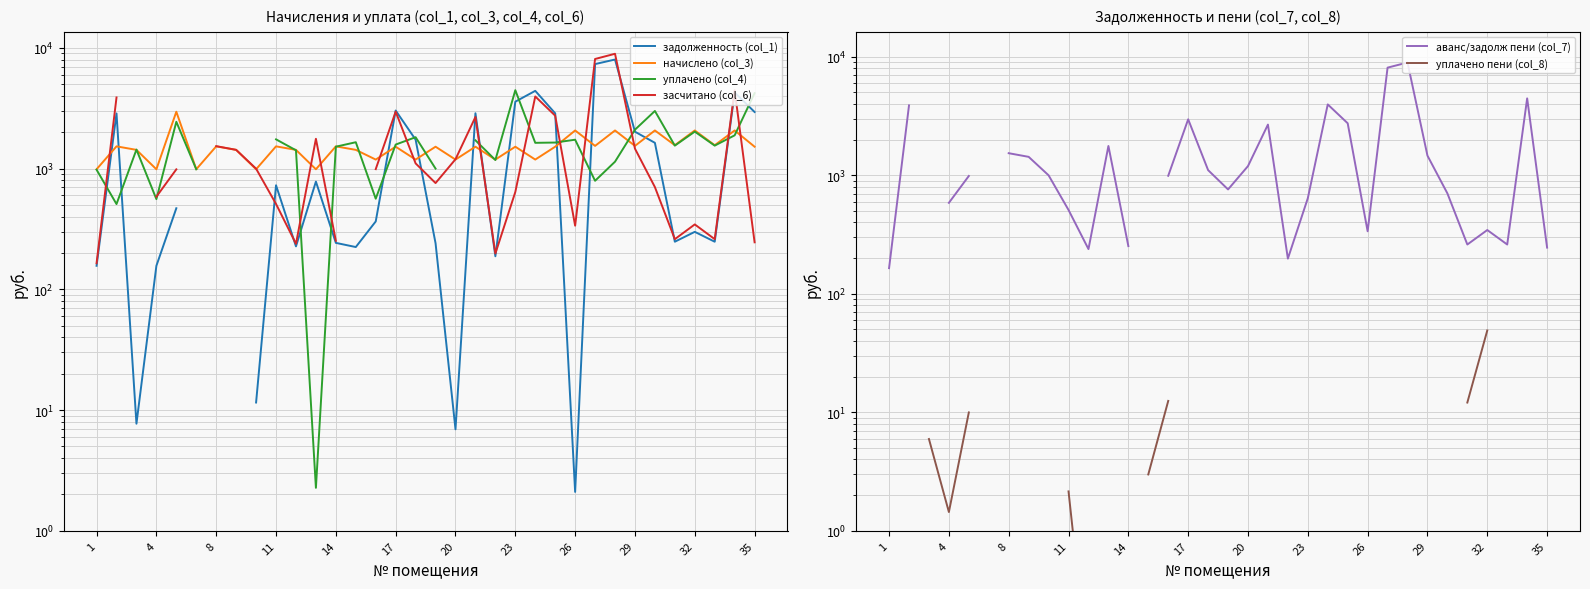

True or false: уплачено пени (col_8) has more than 2 points higher than both neighbors.

False